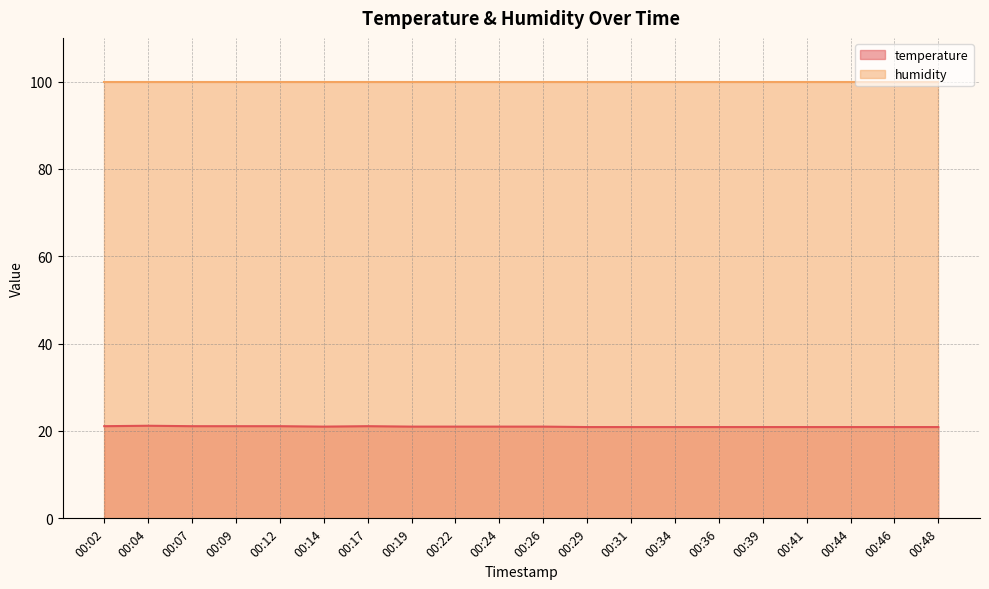

Which category has the lowest value across all series?

00:29